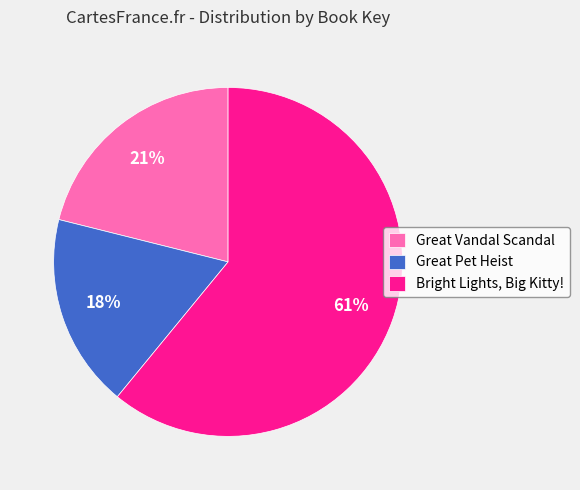

Rank the categories by value from highest to lowest.

Bright Lights, Big Kitty!, Great Vandal Scandal, Great Pet Heist